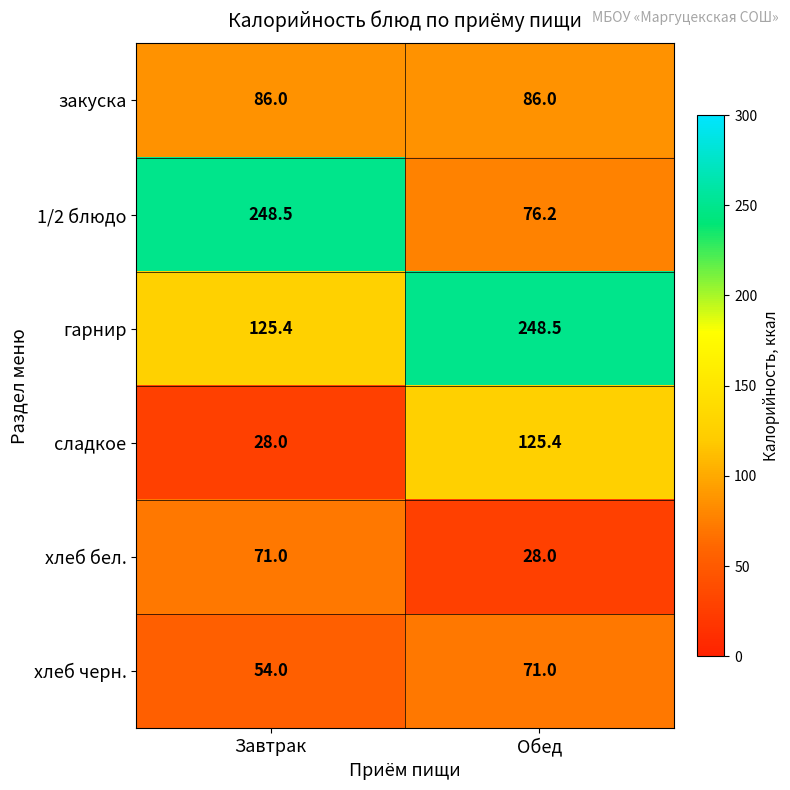

What is the approximate value of 1/2 блюдо at Обед?

76.2